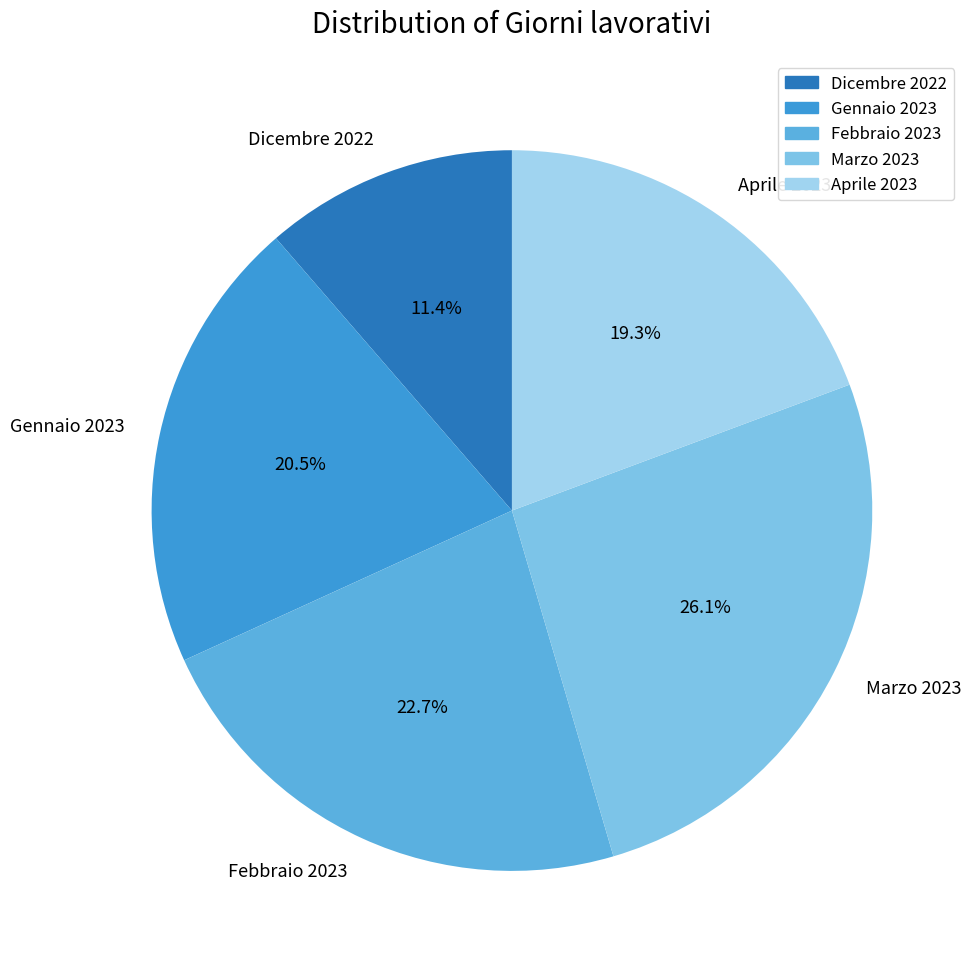

What is the total percentage of Febbraio 2023 and Gennaio 2023?

43.2%